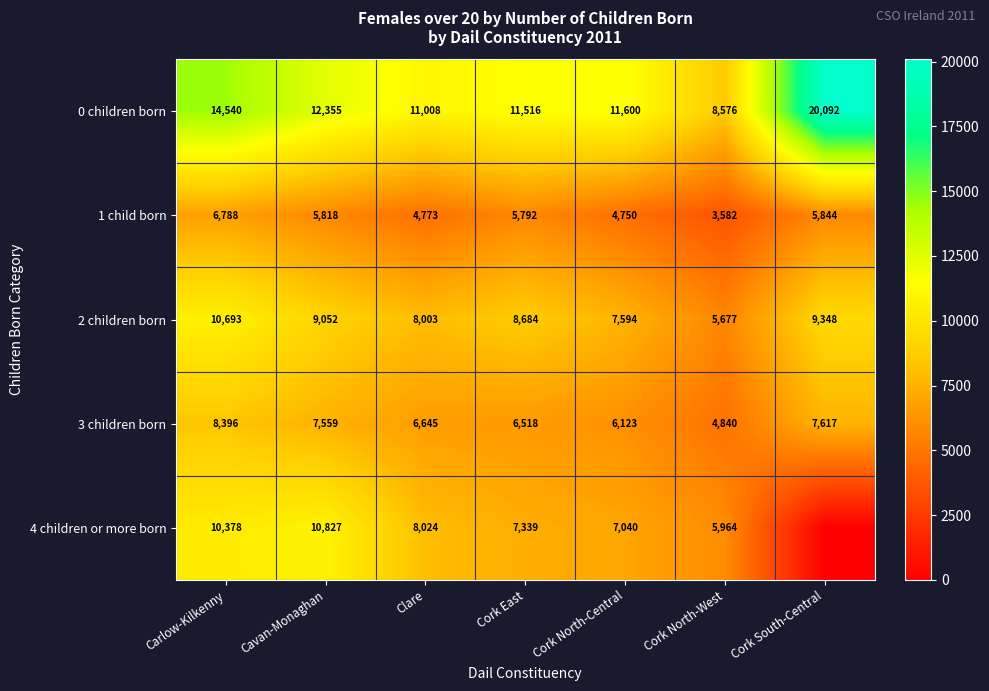

What is the difference between the highest and lowest values at Clare?

6235